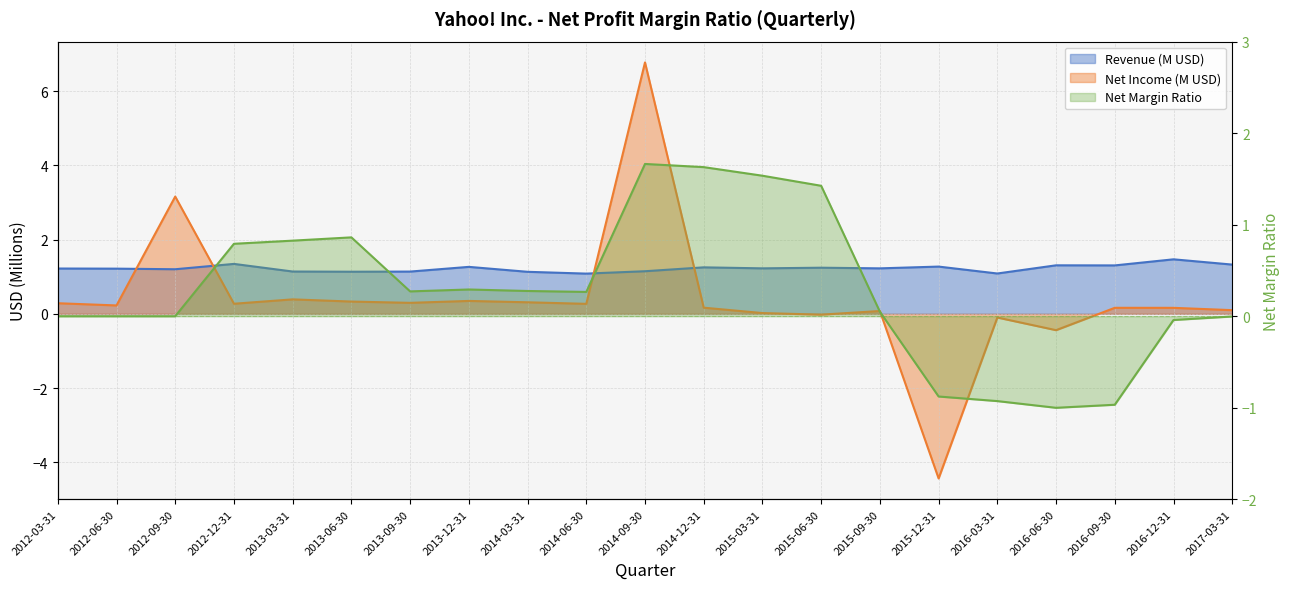

How many negative values does the Net Margin Ratio series have?

6